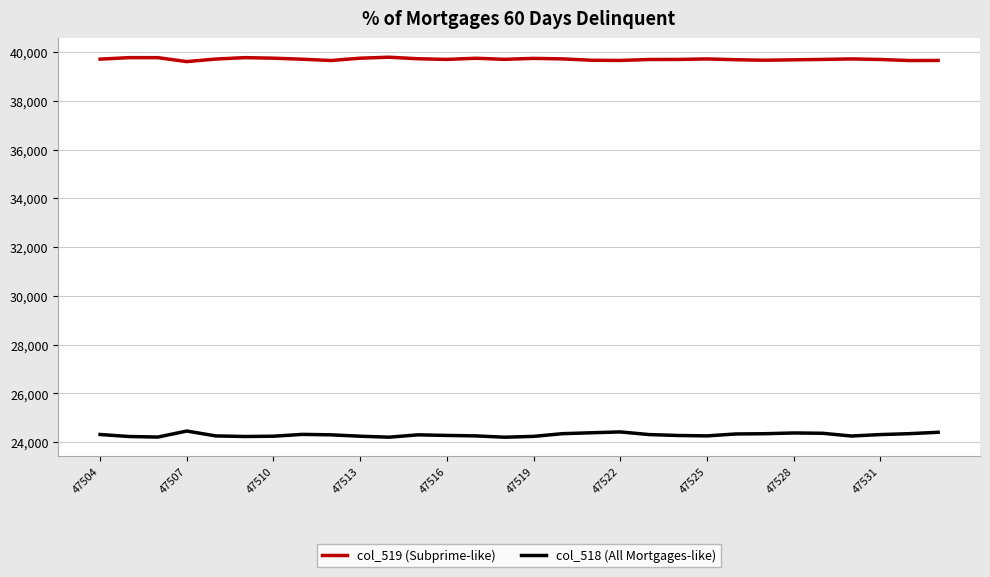

Which series has the largest total across all categories?

col_519 (Subprime-like)